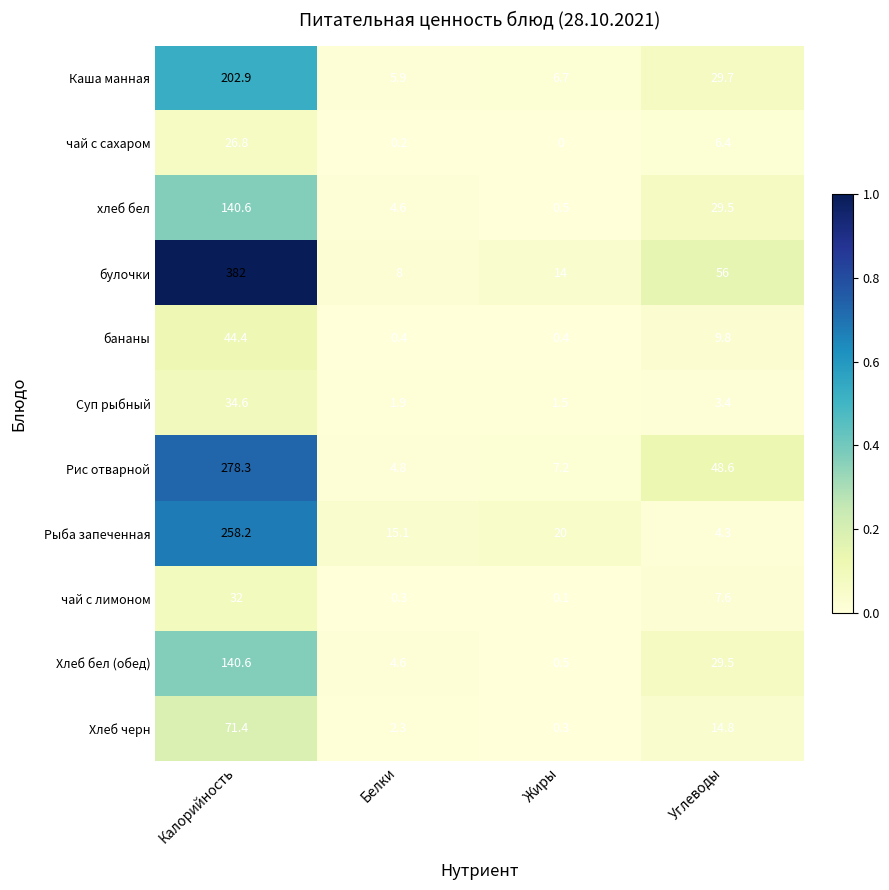

What is the sum of the Хлеб черн values at Углеводы and Калорийность?

86.2